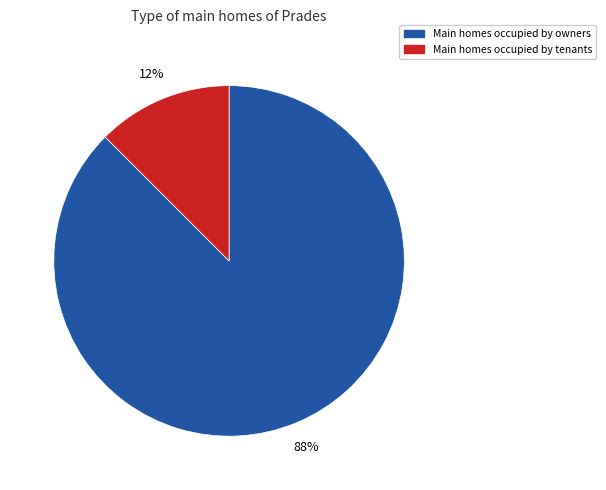

True or false: Main homes occupied by tenants accounts for 25% of the total.

False